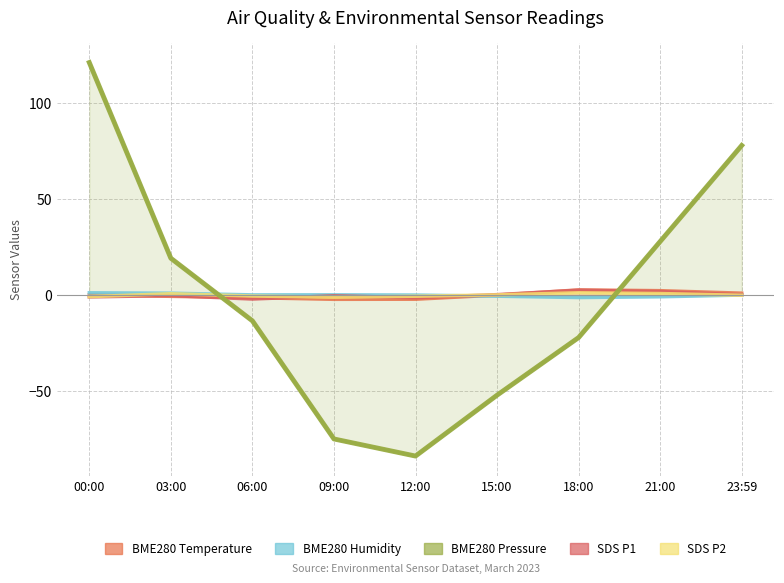

What is the difference between the second highest and minimum values in the BME280_humidity series?

2.3